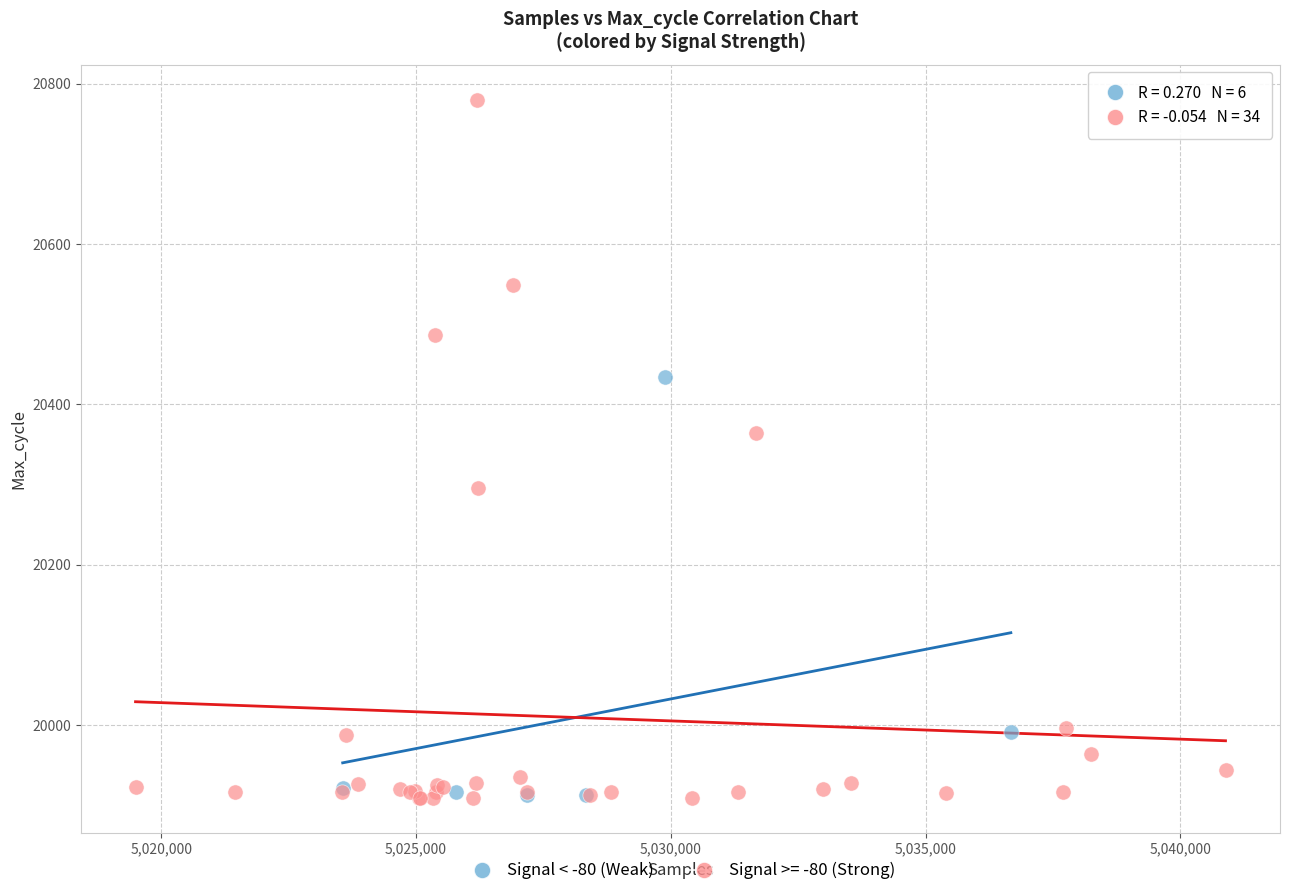

Which series has the widest spread of Y values?

Signal >= -80 (Strong)